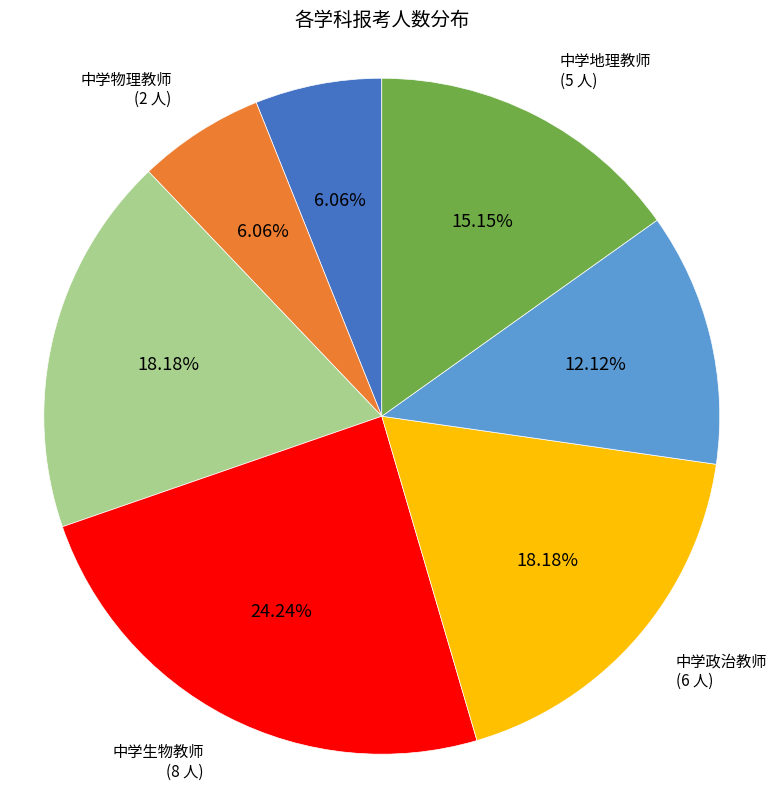

Which category has the biggest portion of the pie?

中学生物教师